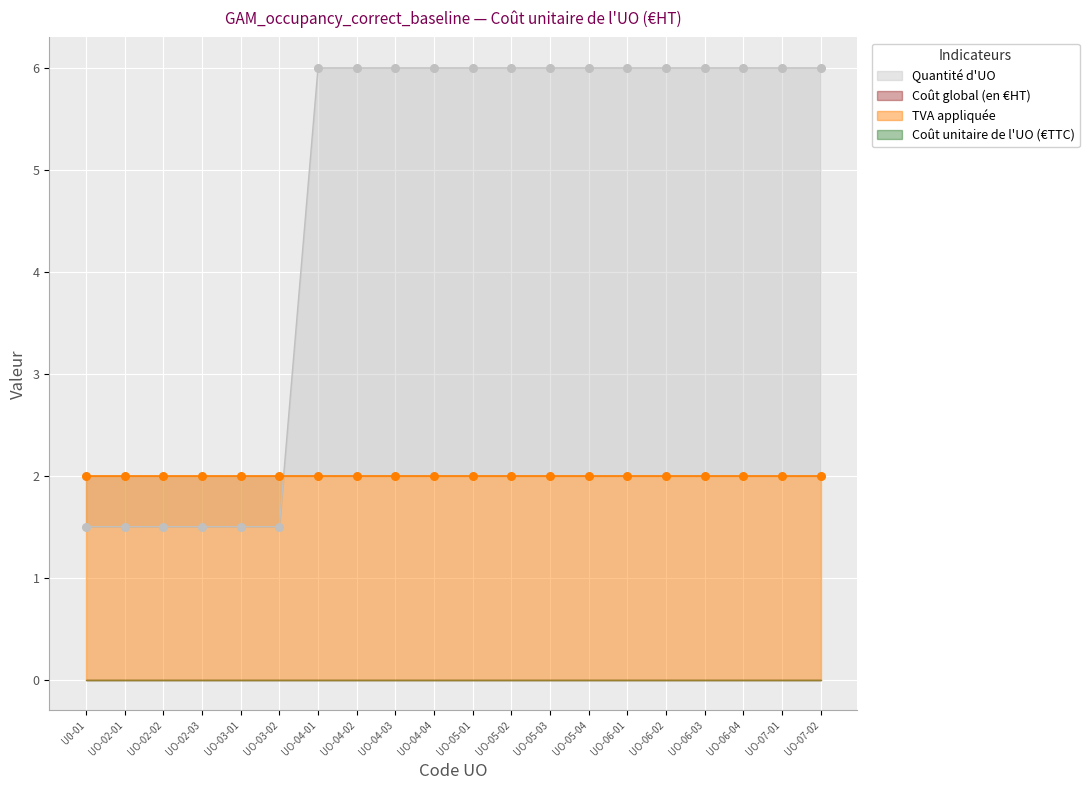

Which series has the widest spread of Y values?

Quantité d'UO